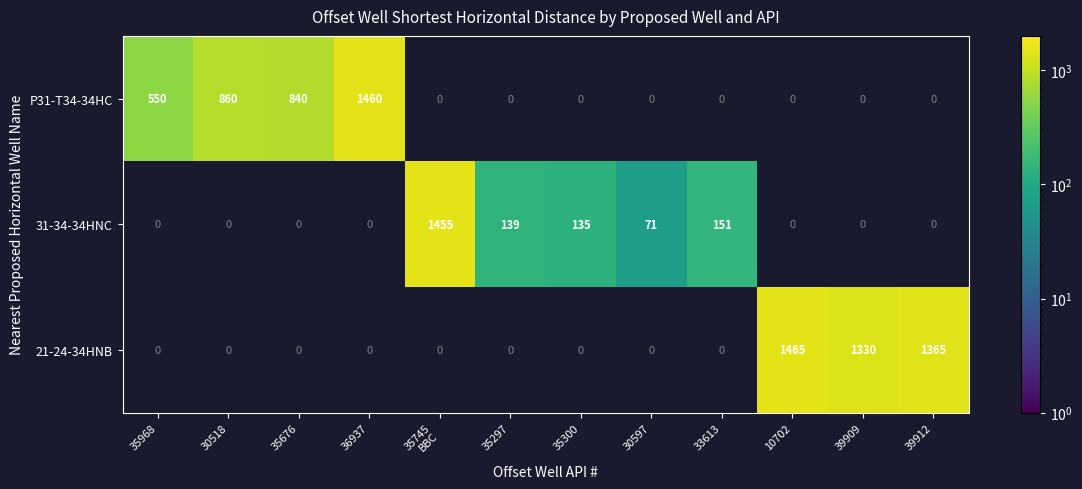

At which category does the chart reach its minimum across all series?

30597